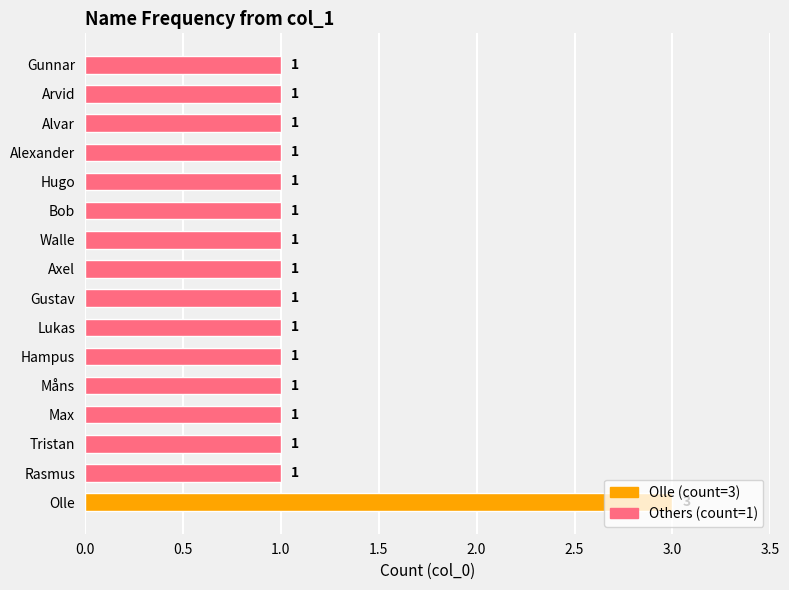

What is the smallest value displayed?

1